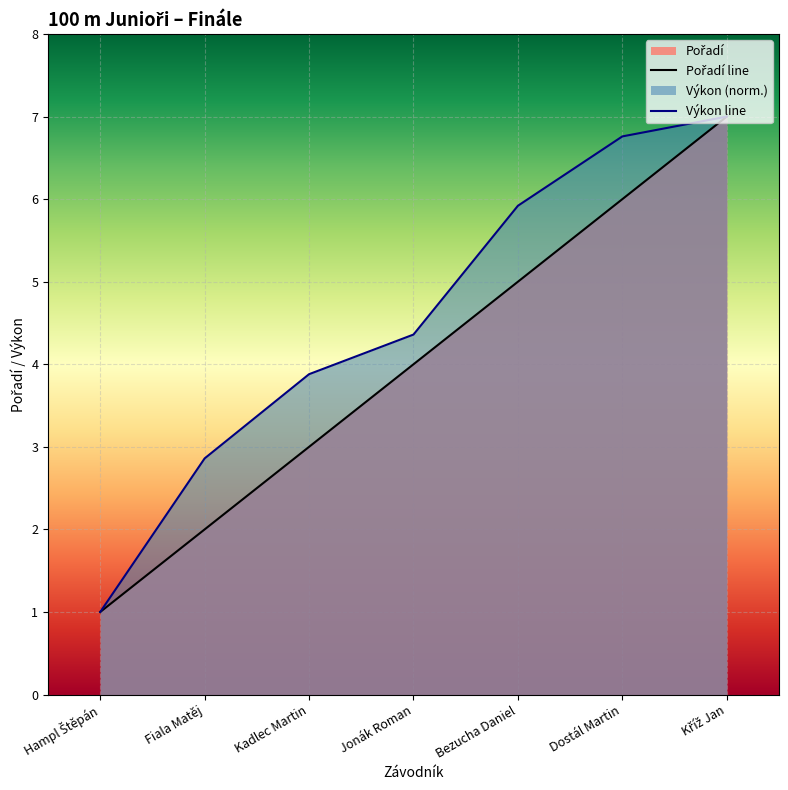

What is the difference between the values at Kříž Jan and Kadlec Martin?

4